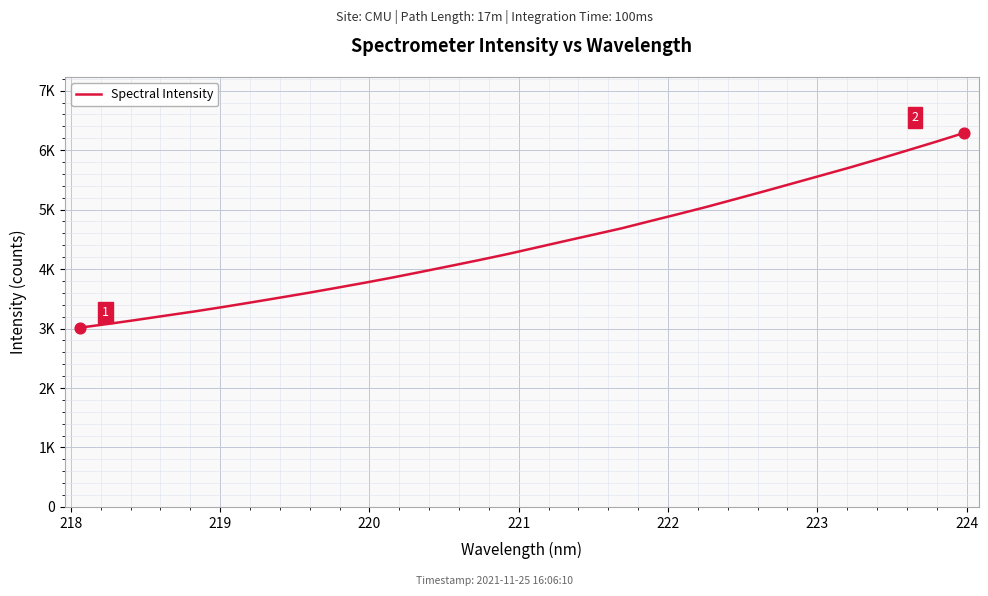

Is this an area chart (filled region under the line)?

No